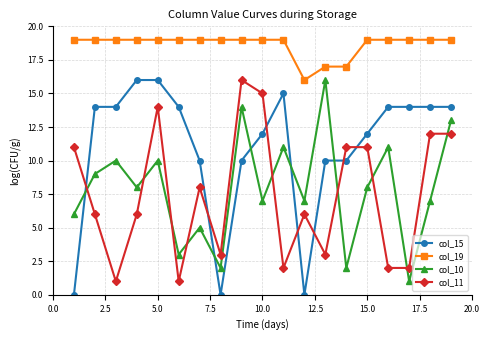

What is the maximum value shown in the chart?

19